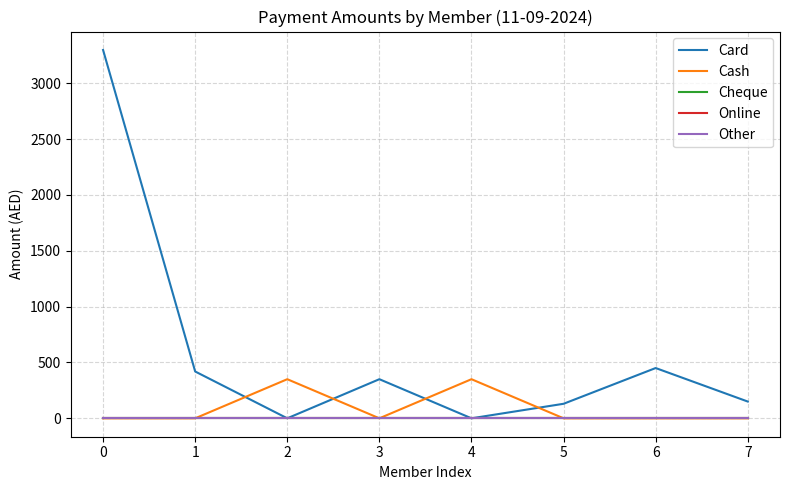

Is this an area chart (filled region under the line)?

No